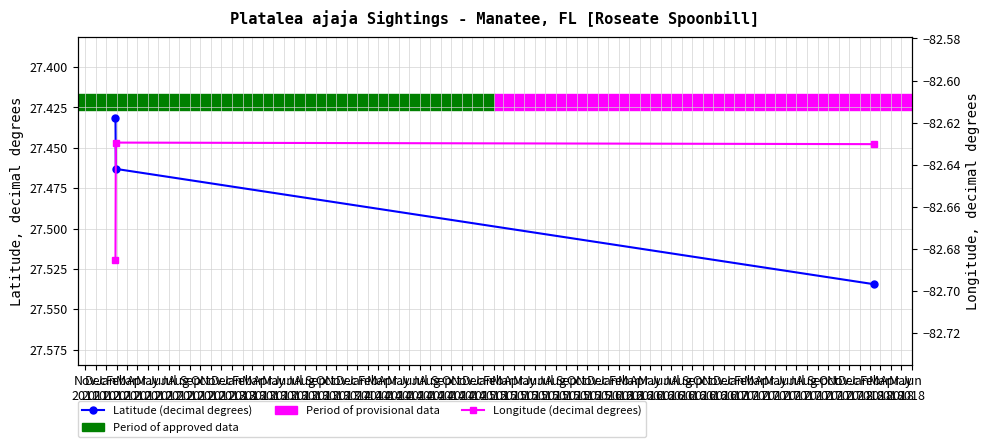

What is the spread (max minus min) of values at Dec
2011?

110.1